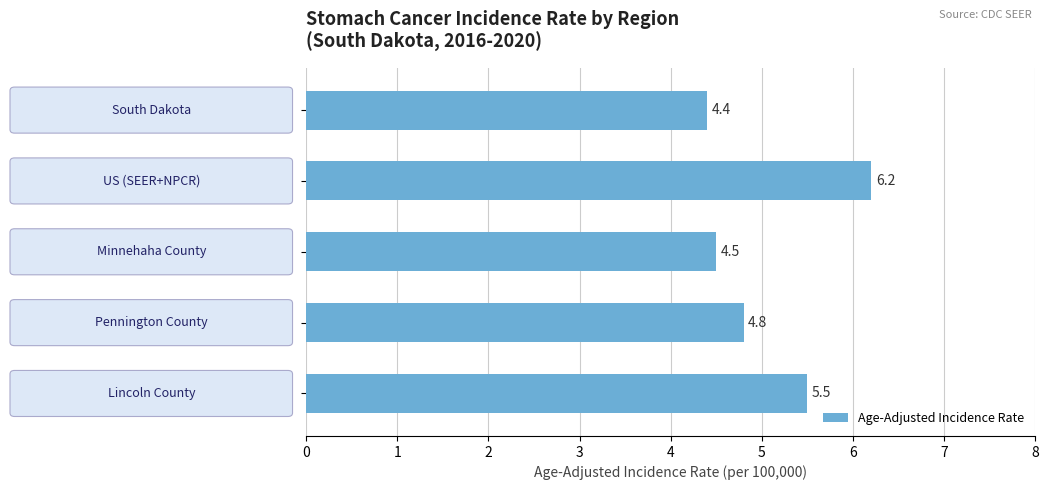

How many bars are there in total?

5